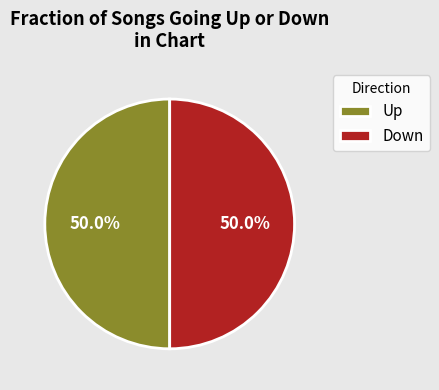

What is the ratio of the value at Up to the value at Down?

1.0